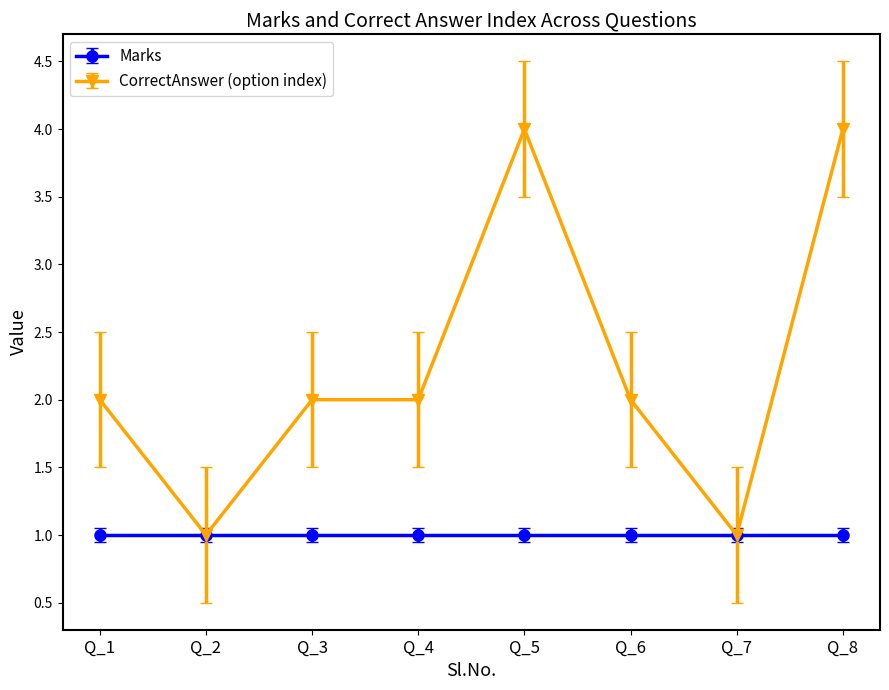

What is the highest value of the CorrectAnswer (option index) series?

4